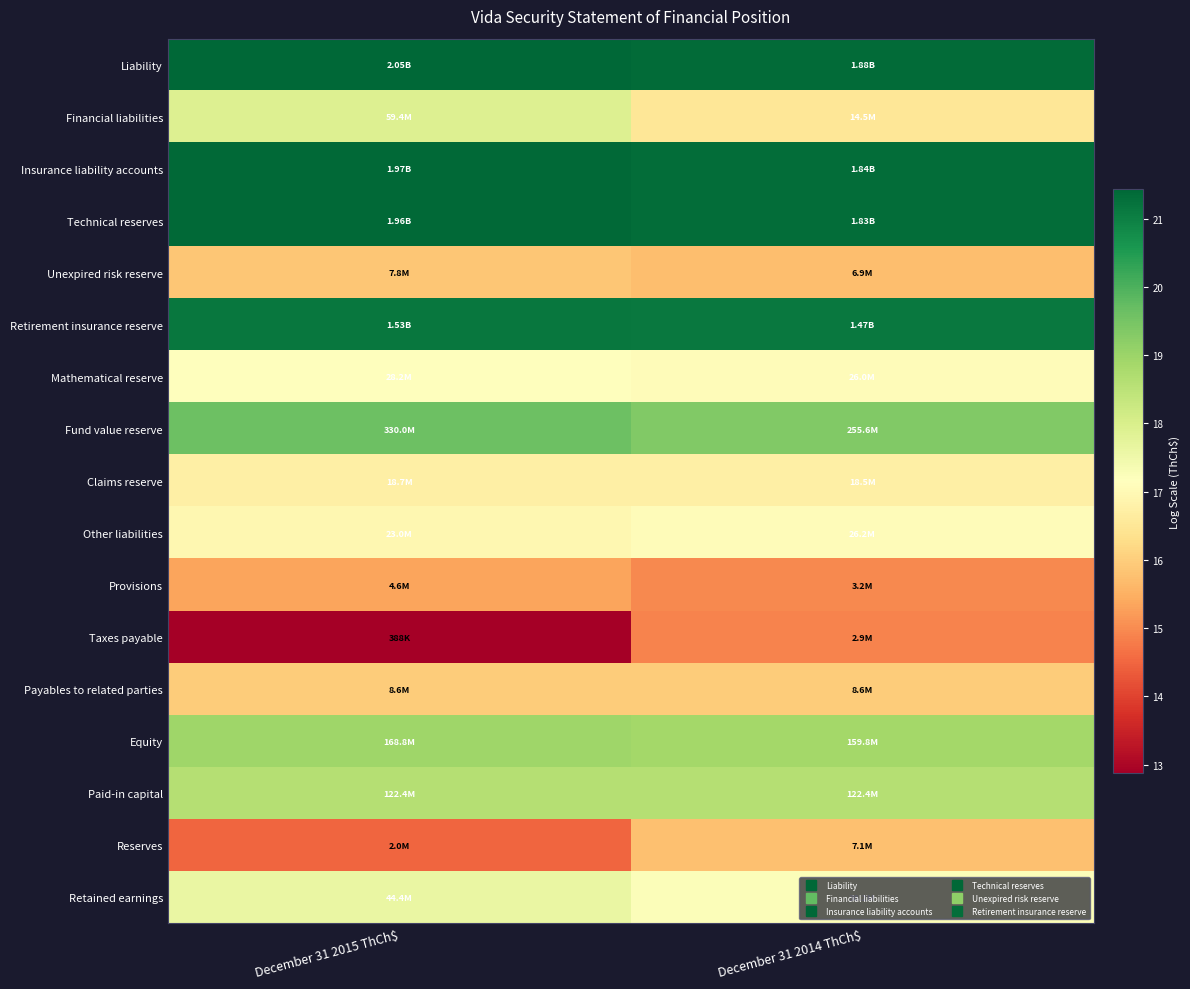

Reading right to left, extract all data points from this chart.

Liability: December 31 2014 ThCh$=21.4	December 31 2015 ThCh$=21.4
Financial liabilities: December 31 2014 ThCh$=16.5	December 31 2015 ThCh$=17.9
Insurance liability accounts: December 31 2014 ThCh$=21.3	December 31 2015 ThCh$=21.4
Technical reserves: December 31 2014 ThCh$=21.3	December 31 2015 ThCh$=21.4
Unexpired risk reserve: December 31 2014 ThCh$=15.7	December 31 2015 ThCh$=15.9
Retirement insurance reserve: December 31 2014 ThCh$=21.1	December 31 2015 ThCh$=21.1
Mathematical reserve: December 31 2014 ThCh$=17.1	December 31 2015 ThCh$=17.2
Fund value reserve: December 31 2014 ThCh$=19.4	December 31 2015 ThCh$=19.6
Claims reserve: December 31 2014 ThCh$=16.7	December 31 2015 ThCh$=16.7
Other liabilities: December 31 2014 ThCh$=17.1	December 31 2015 ThCh$=17.0
Provisions: December 31 2014 ThCh$=15.0	December 31 2015 ThCh$=15.3
Taxes payable: December 31 2014 ThCh$=14.9	December 31 2015 ThCh$=12.9
Payables to related parties: December 31 2014 ThCh$=16.0	December 31 2015 ThCh$=16.0
Equity: December 31 2014 ThCh$=18.9	December 31 2015 ThCh$=18.9
Paid-in capital: December 31 2014 ThCh$=18.6	December 31 2015 ThCh$=18.6
Reserves: December 31 2014 ThCh$=15.8	December 31 2015 ThCh$=14.5
Retained earnings: December 31 2014 ThCh$=17.2	December 31 2015 ThCh$=17.6